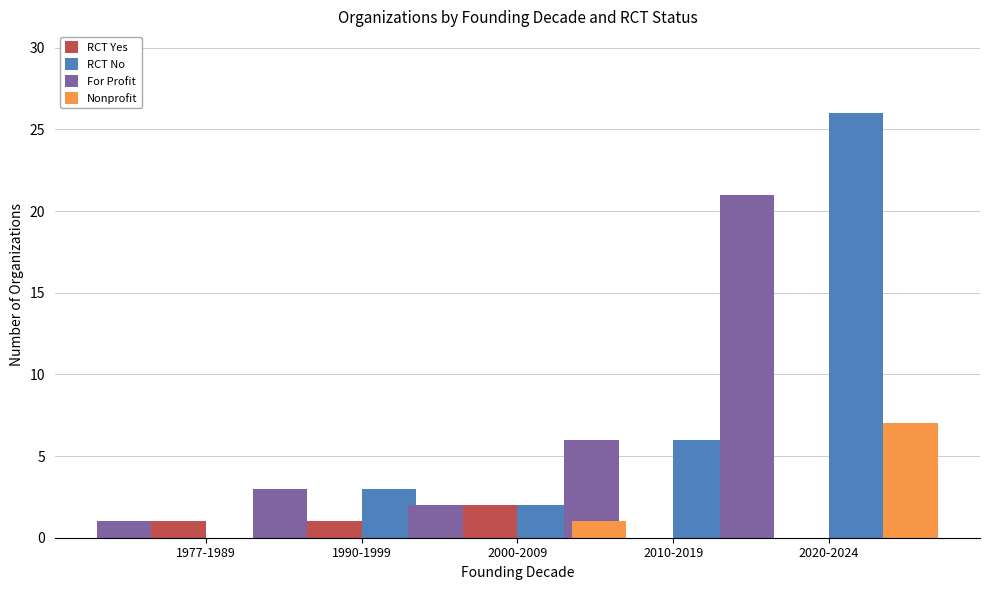

Which series has the largest total across all categories?

RCT No